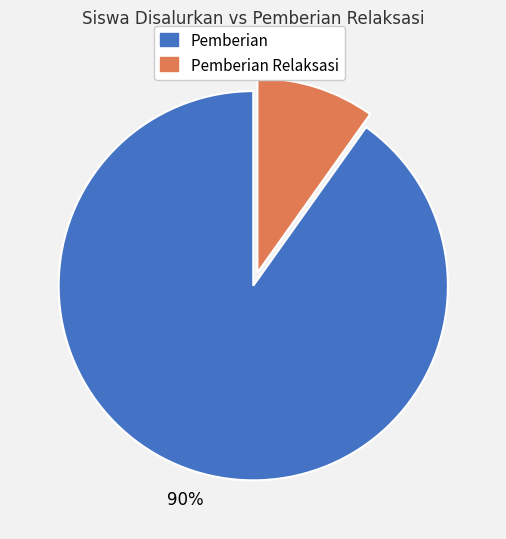

Which category has the biggest portion of the pie?

Pemberian